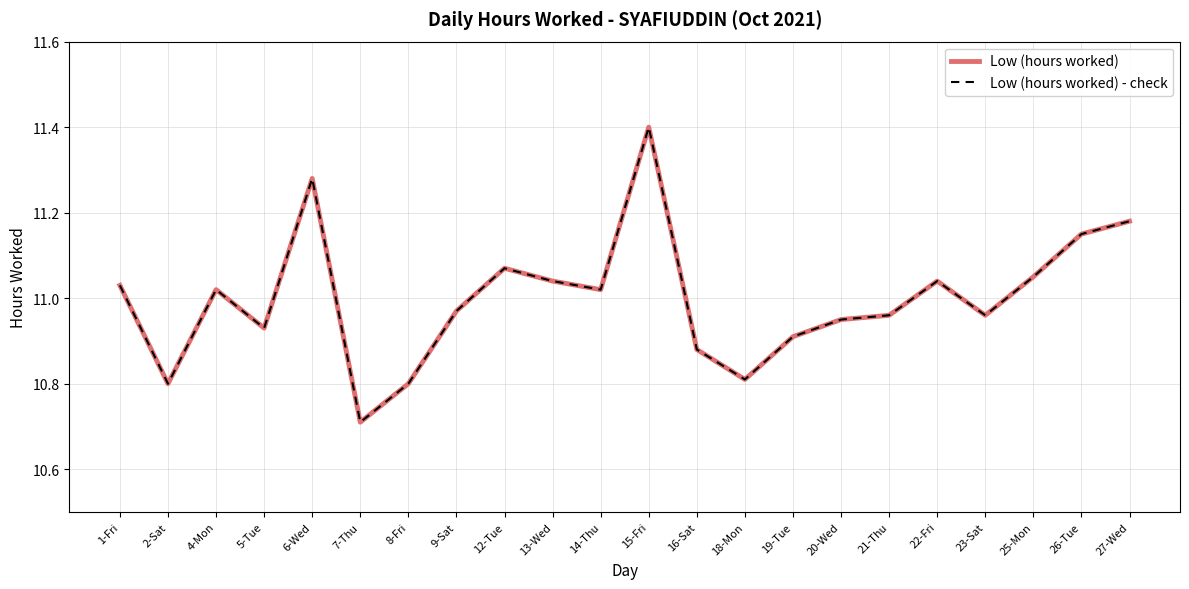

Between 5-Tue and 8-Fri, which series saw the biggest shift?

Low (hours worked)